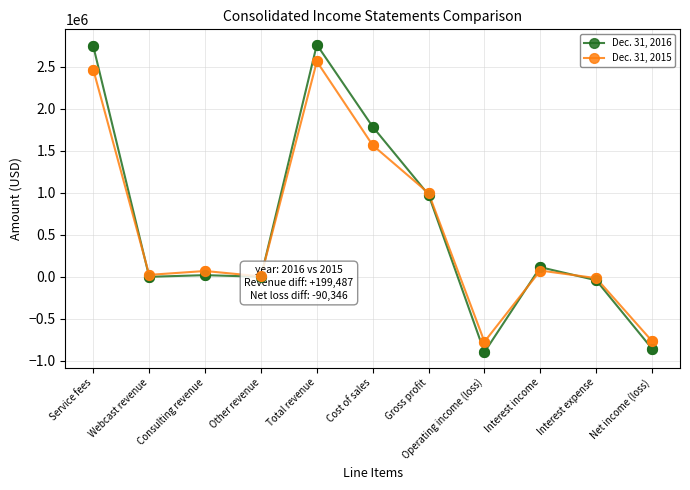

Which series has the largest range (max minus min)?

Dec. 31, 2016